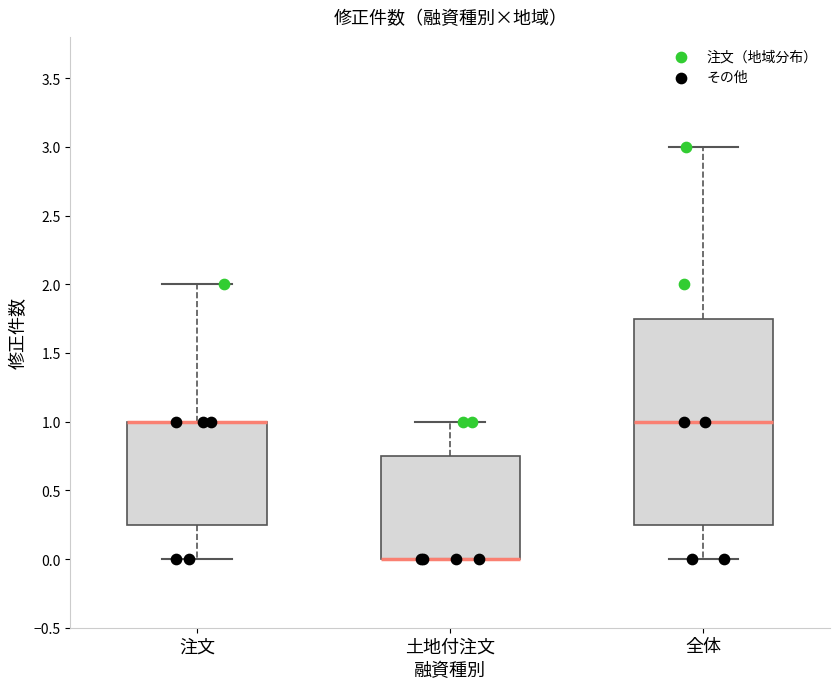

Reading left to right, transcribe this box plot: for each box, give where its median line is, the range the box spans, and where its two whiskers end, as read against the y-axis. The values are not printed on the chart, so give them approximately, as read against the axis.

注文: median 1.00 (drawn on the box's upper edge), box 0.25 to 1.00, whiskers 0.00 to 2.00
土地付注文: median 0.00 (drawn on the box's lower edge), box 0.00 to 0.75, whiskers 0.00 to 1.00
全体: median 1.00, box 0.25 to 1.75, whiskers 0.00 to 3.00